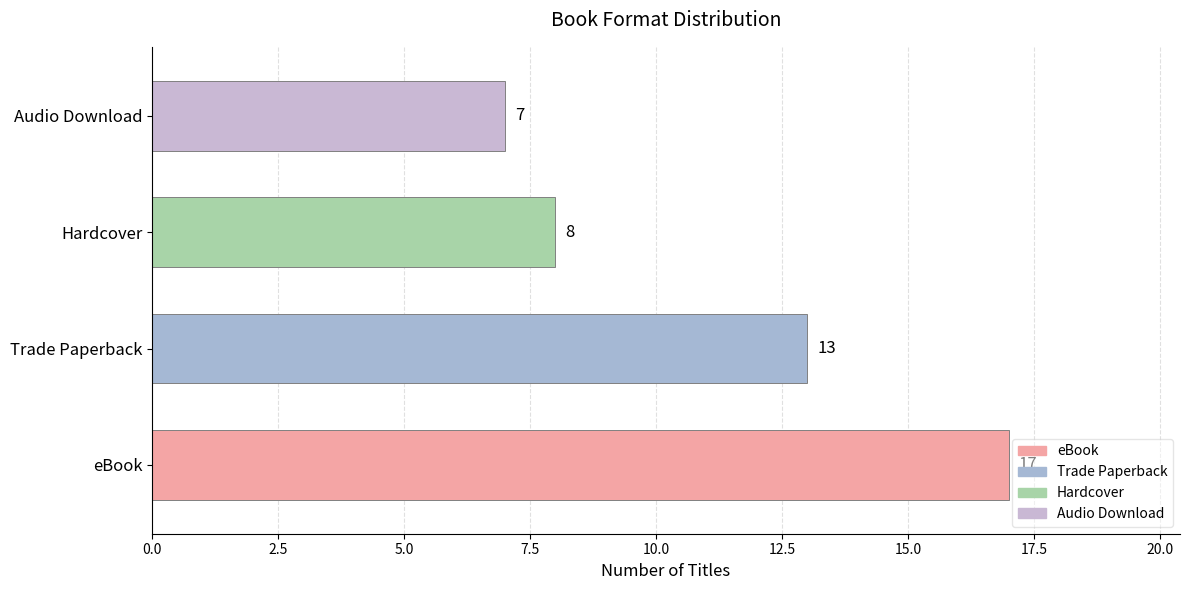

Which label corresponds to the largest value in the chart?

eBook